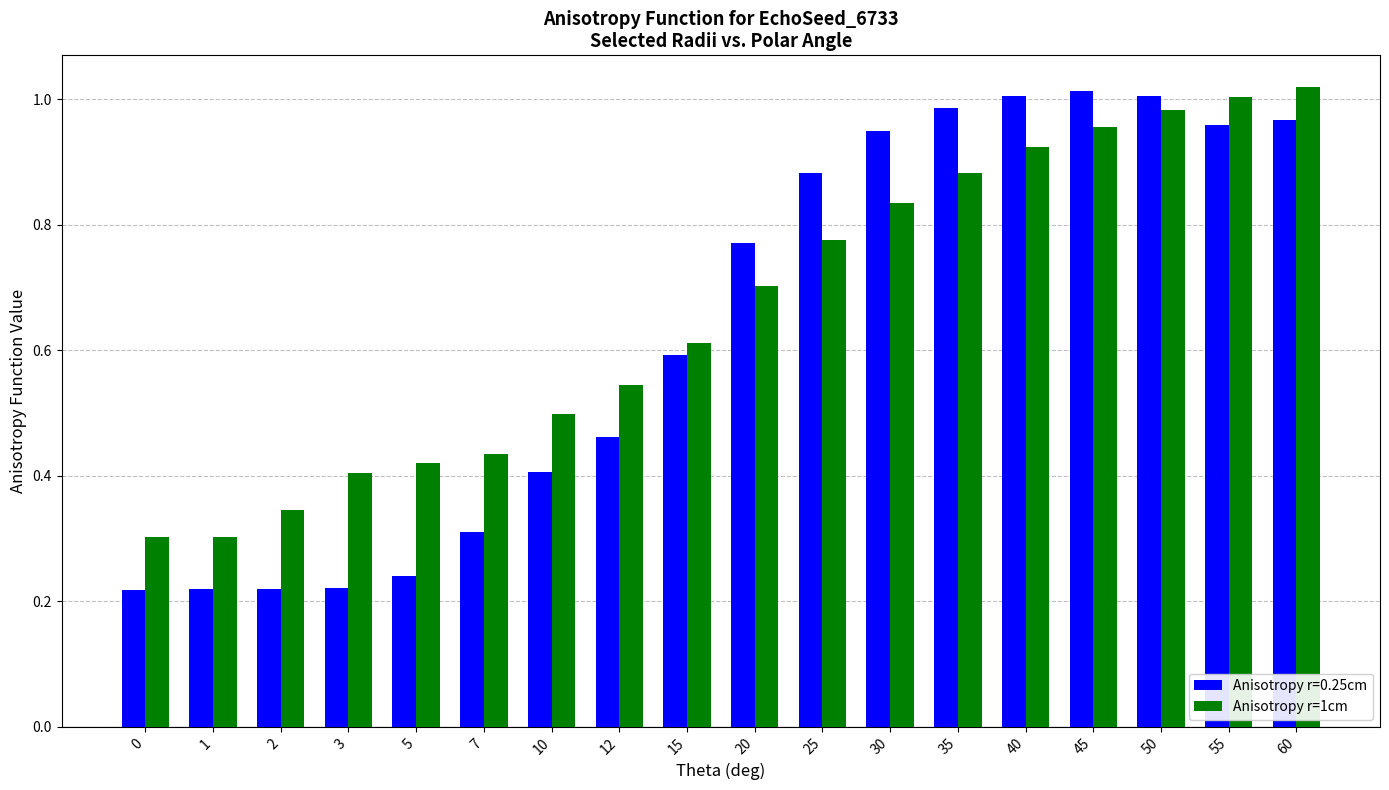

Which series changed the most between 25 and 40?

Anisotropy r=1cm